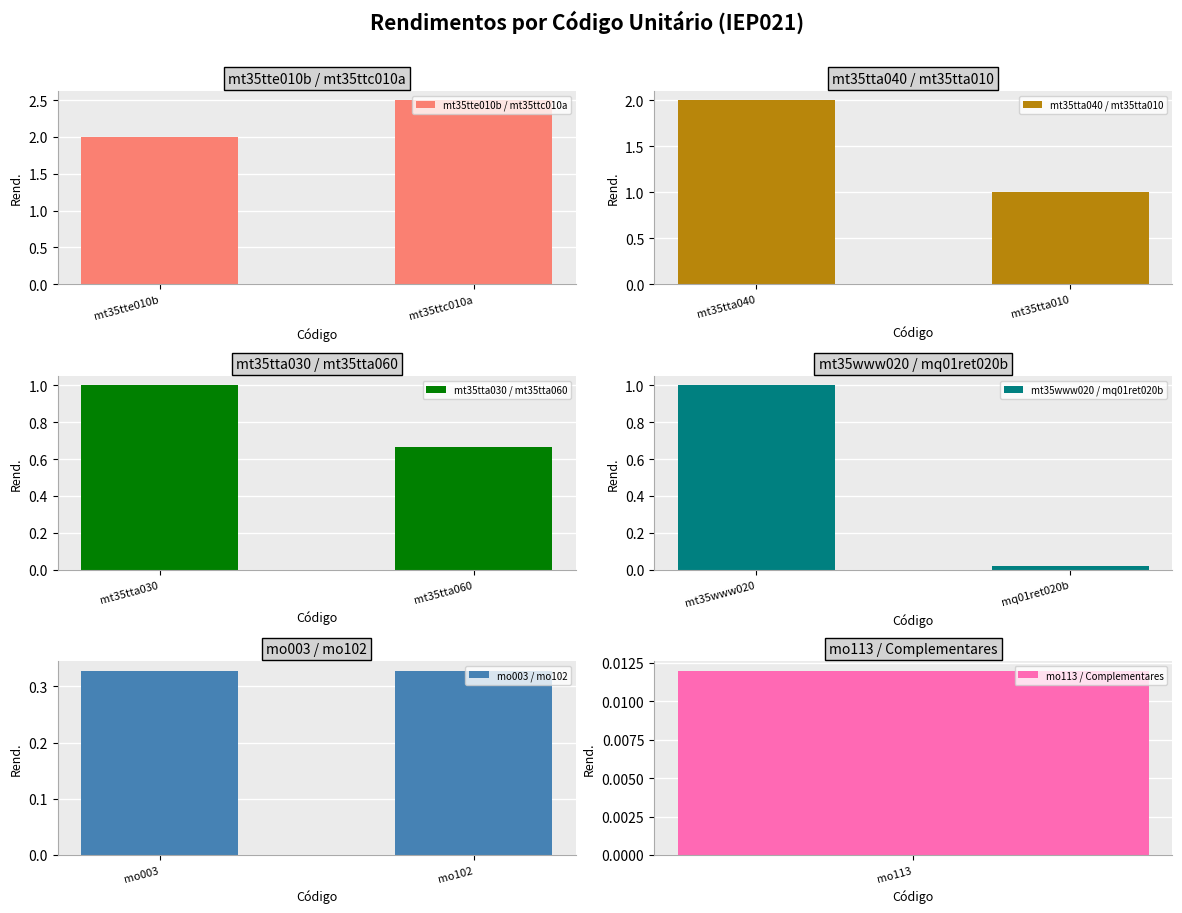

True or false: mt35tte010b / mt35ttc010a has a value of 2.0 at mt35tte010b.

True